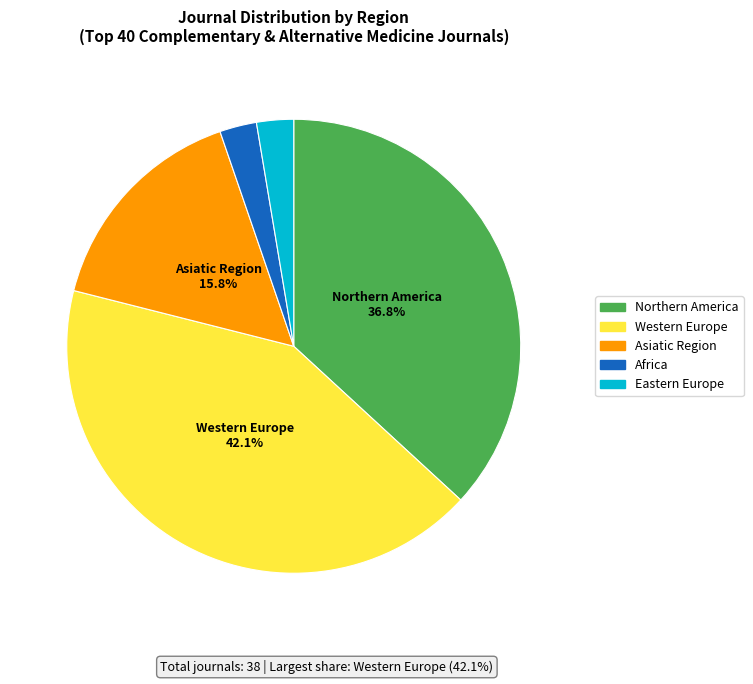

Do Africa and Eastern Europe together represent more than half of the pie?

No